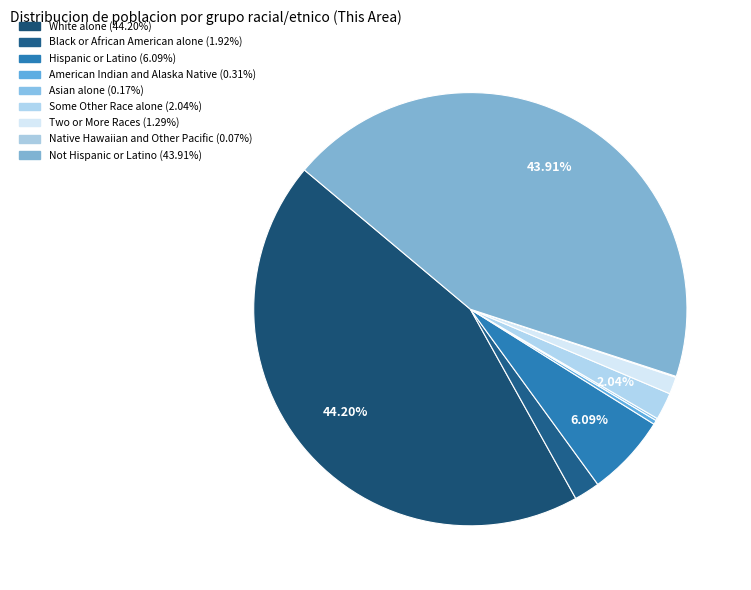

Does any single category account for the majority?

No